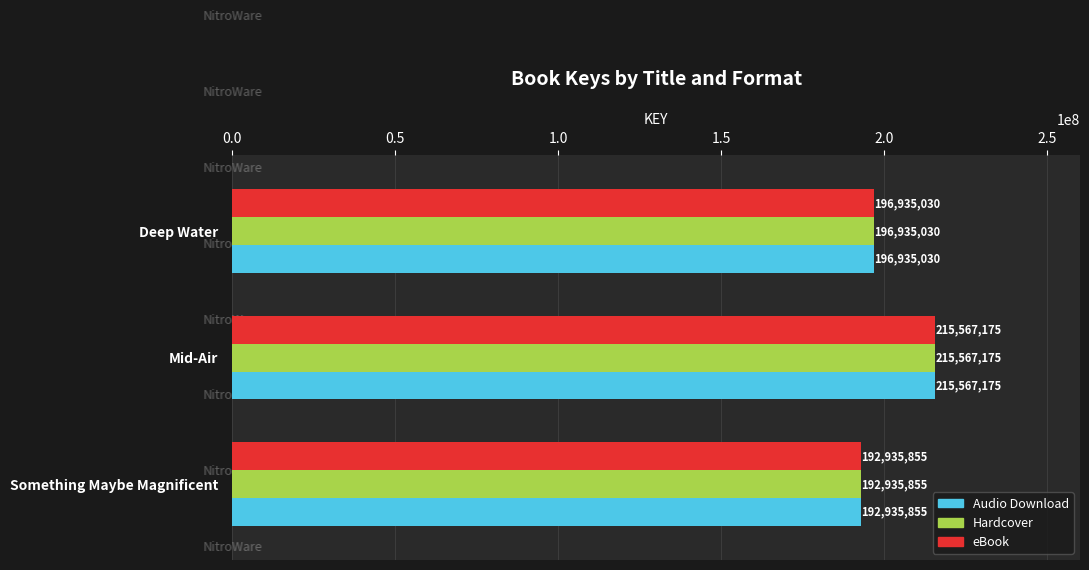

Is the value of eBook at Deep Water greater than the value of Hardcover at Something Maybe Magnificent?

Yes